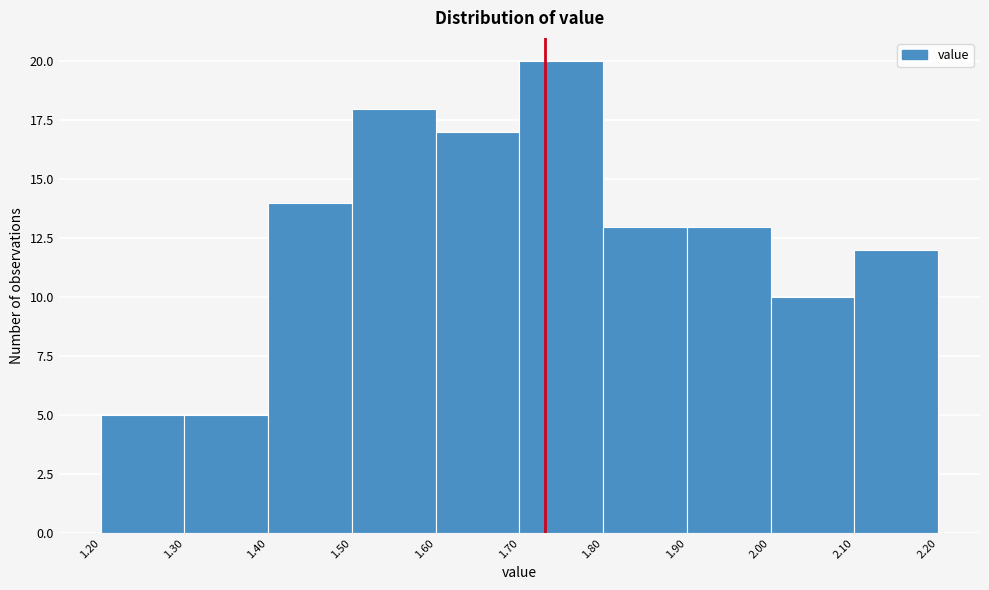

Reading left to right, list every bar in this chart as the range it spans on the x-axis followed by its height. The values are not printed on the chart, so give them approximately, as read against the axis.

1.20 to 1.30: 5
1.30 to 1.40: 5
1.40 to 1.50: 14
1.50 to 1.60: 18
1.60 to 1.70: 17
1.70 to 1.80: 20
1.80 to 1.90: 13
1.90 to 2.00: 13
2.00 to 2.10: 10
2.10 to 2.20: 12